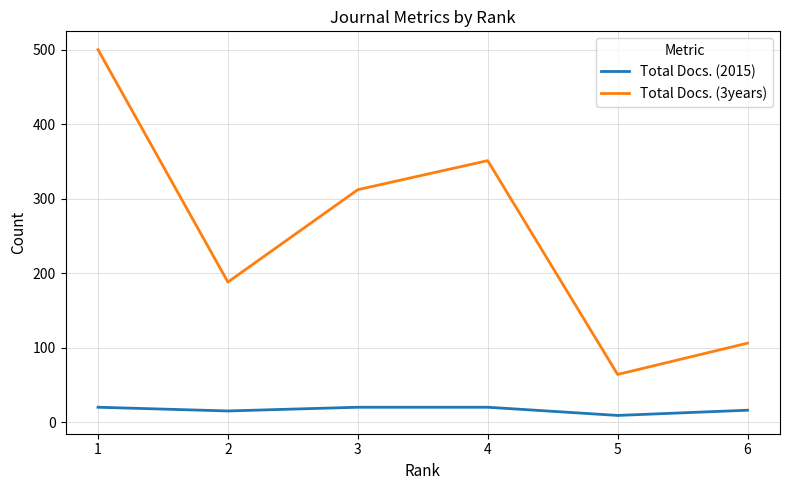

List the series in order of their peak value, highest first.

Total Docs. (3years), Total Docs. (2015)